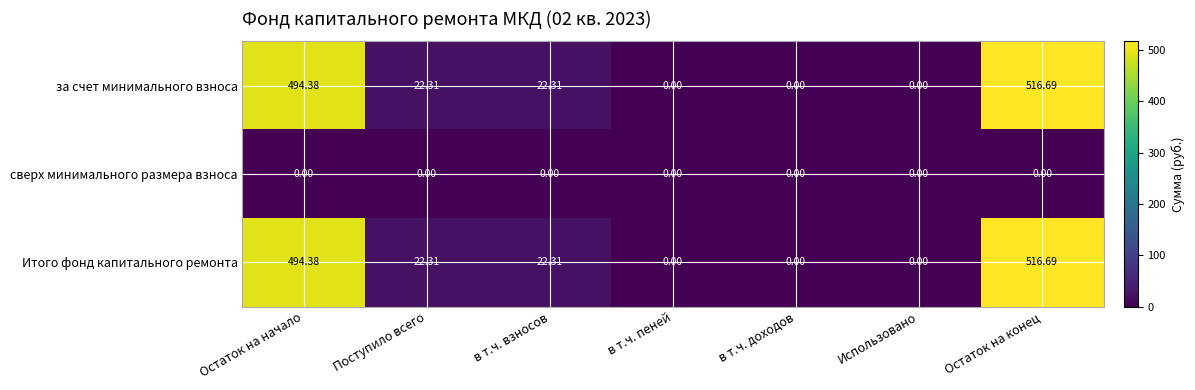

How many values in the за счет минимального взноса series exceed 22?

4